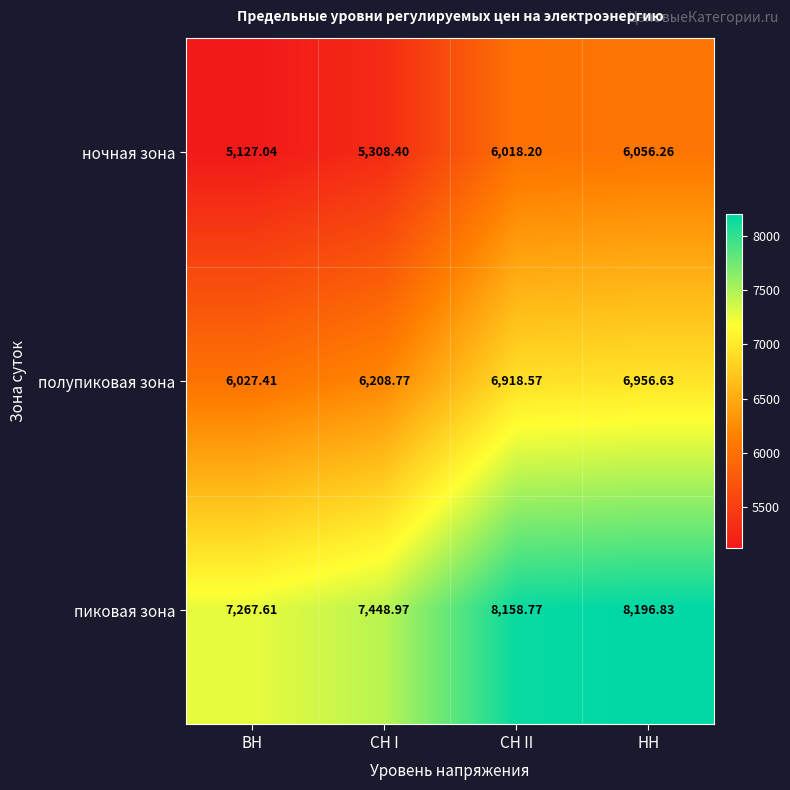

At which category is the sum across all series the highest?

НН